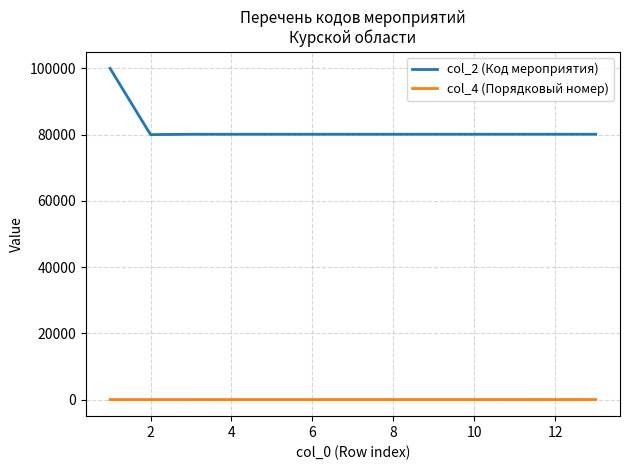

What is the highest value of the col_4 (Порядковый номер) series?

13